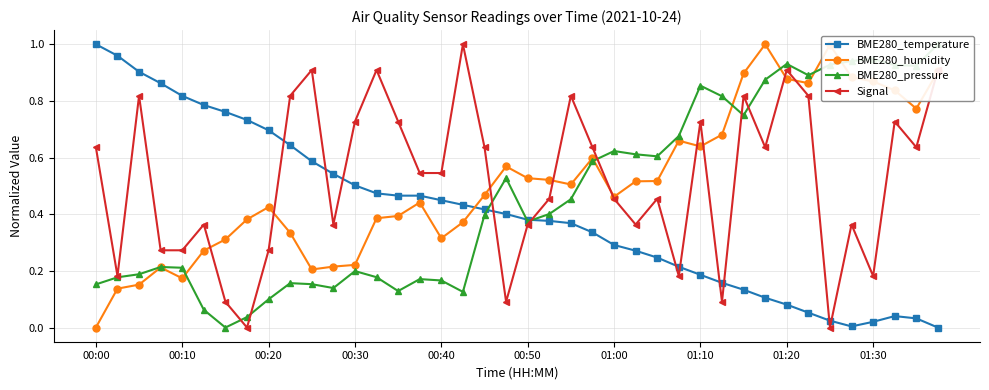

Reading left to right, what are all the values shown in this chart?

BME280_temperature: 1.0	1.0	0.9	0.9	0.8	0.8	0.8	0.7	0.7	0.6	0.6	0.5	0.5	0.5	0.5	0.5	0.4	0.4	0.4	0.4	0.4	0.4	0.4	0.3	0.3	0.3	0.2	0.2	0.2	0.2	0.1	0.1	0.1	0.1	0.0	0.0	0.0	0.0	0.0	0.0
BME280_humidity: 0.0	0.1	0.2	0.2	0.2	0.3	0.3	0.4	0.4	0.3	0.2	0.2	0.2	0.4	0.4	0.4	0.3	0.4	0.5	0.6	0.5	0.5	0.5	0.6	0.5	0.5	0.5	0.7	0.6	0.7	0.9	1.0	0.9	0.9	1.0	0.9	0.9	0.8	0.8	0.9
BME280_pressure: 0.2	0.2	0.2	0.2	0.2	0.1	0.0	0.0	0.1	0.2	0.2	0.1	0.2	0.2	0.1	0.2	0.2	0.1	0.4	0.5	0.4	0.4	0.5	0.6	0.6	0.6	0.6	0.7	0.9	0.8	0.7	0.9	0.9	0.9	0.9	0.9	0.9	0.9	0.9	1.0
Signal: 0.6	0.2	0.8	0.3	0.3	0.4	0.1	0.0	0.3	0.8	0.9	0.4	0.7	0.9	0.7	0.5	0.5	1.0	0.6	0.1	0.4	0.5	0.8	0.6	0.5	0.4	0.5	0.2	0.7	0.1	0.8	0.6	0.9	0.8	0.0	0.4	0.2	0.7	0.6	0.9